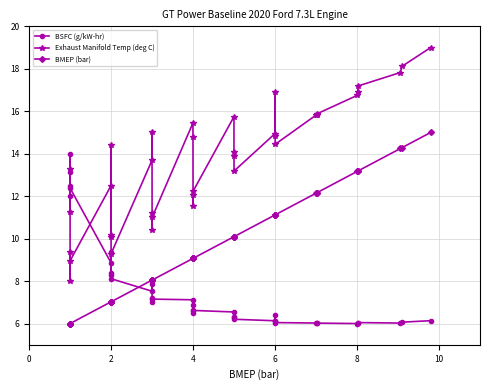

What is the minimum value for BMEP (bar)?

6.0